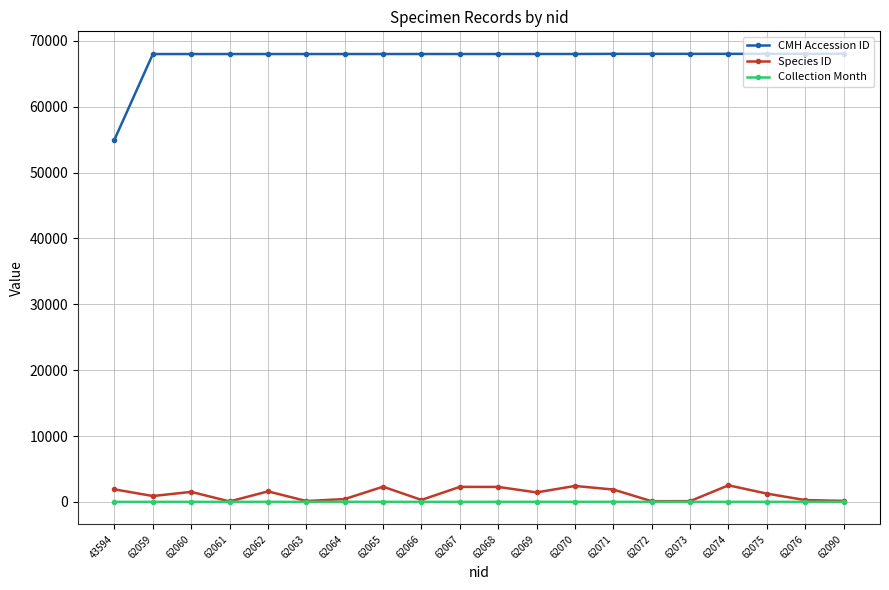

True or false: CMH Accession ID and Collection Month cross at least once.

False